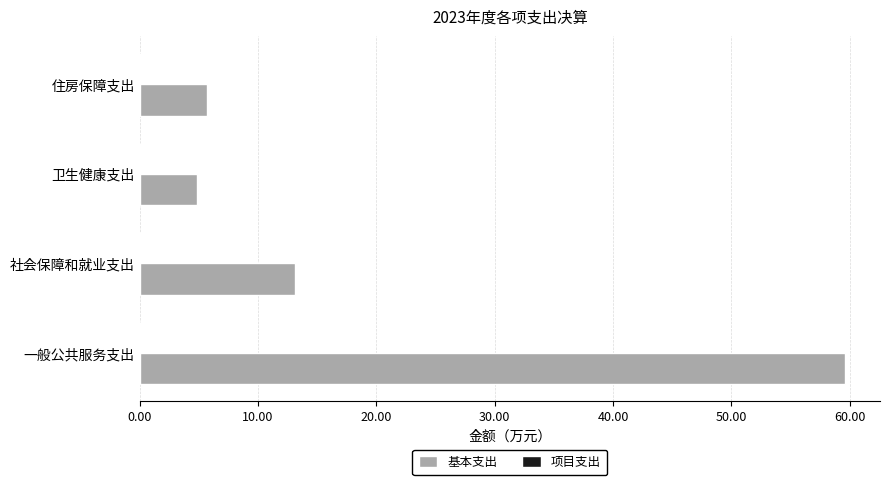

Where is the data nearest to the value 32?

社会保障和就业支出